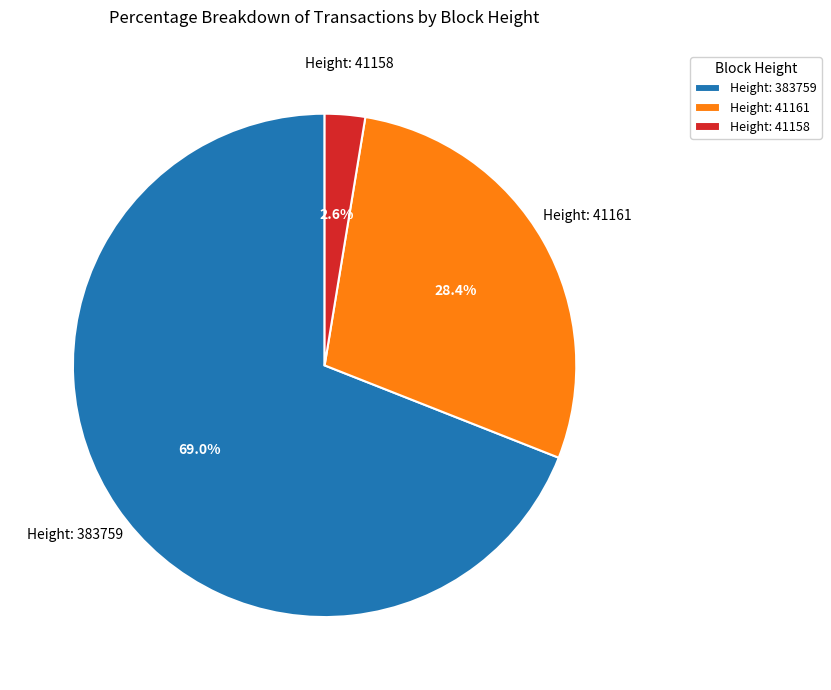

Which category has the biggest portion of the pie?

Height: 383759